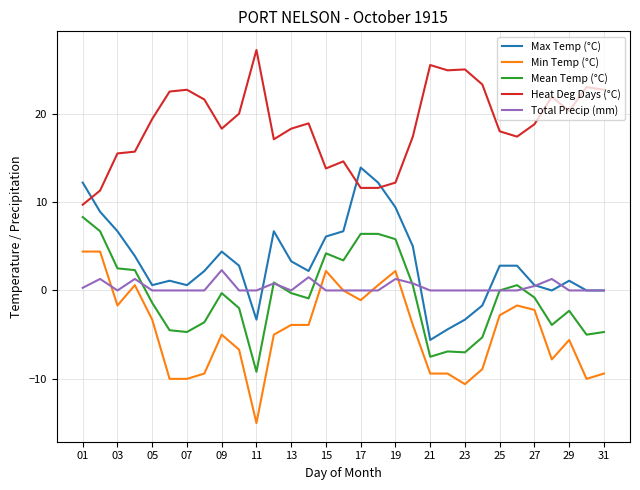

How many distinct data groups are displayed?

5